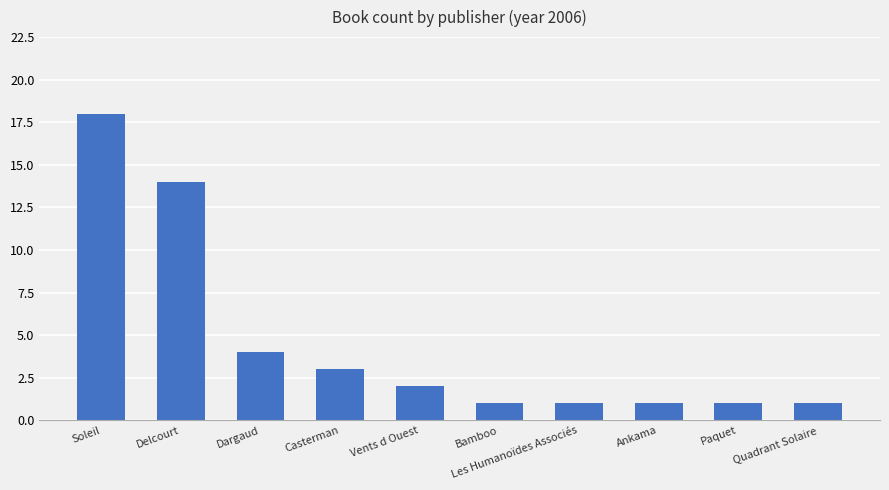

Approximately how many times larger is the value at Quadrant Solaire compared to Soleil?

0.1